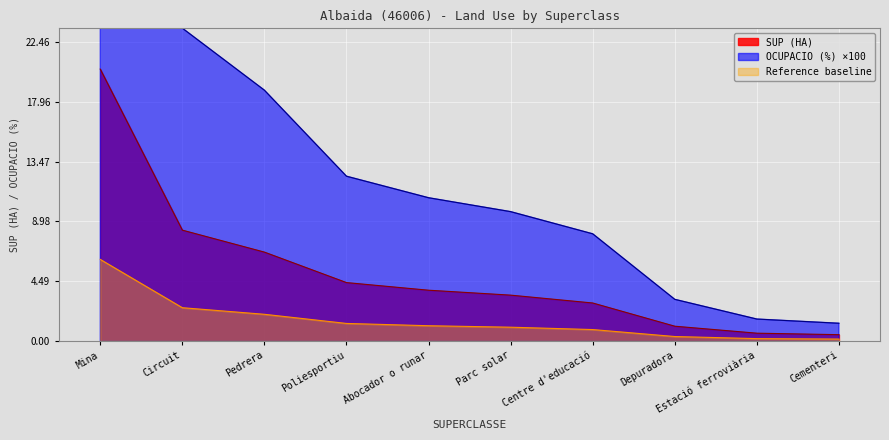

True or false: SUP (HA) has a value of 0.6 at Estació ferroviària.

True